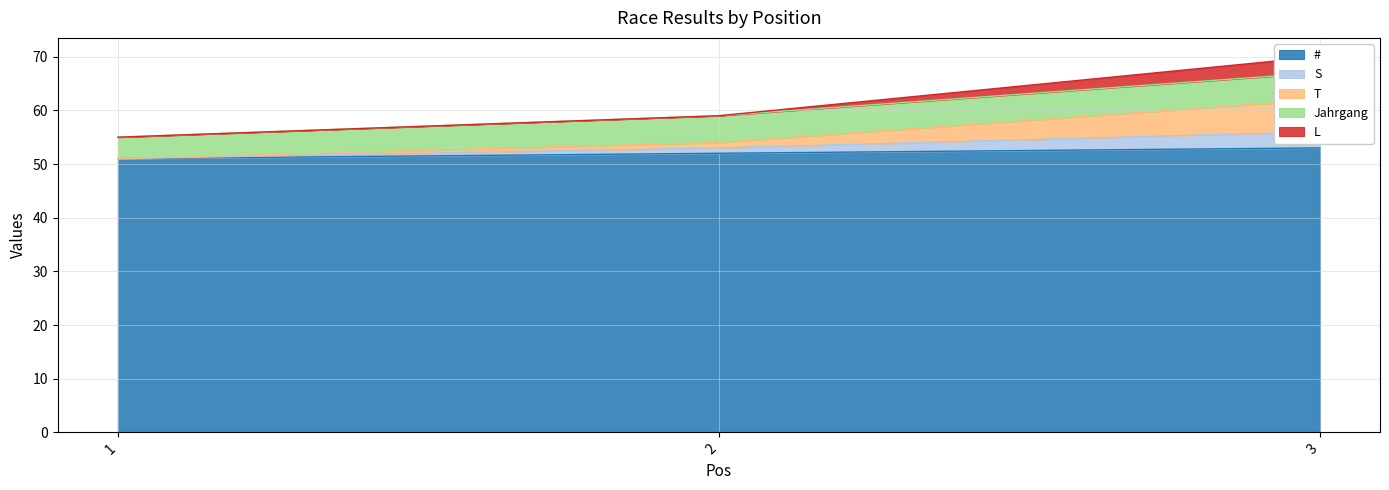

What is the lowest value of the # series?

51